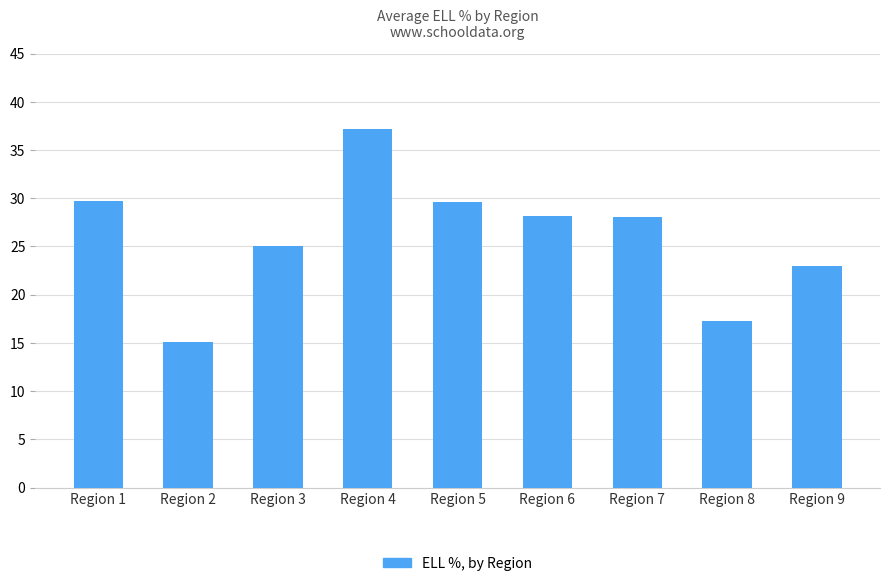

What is the sum of all values?

233.2